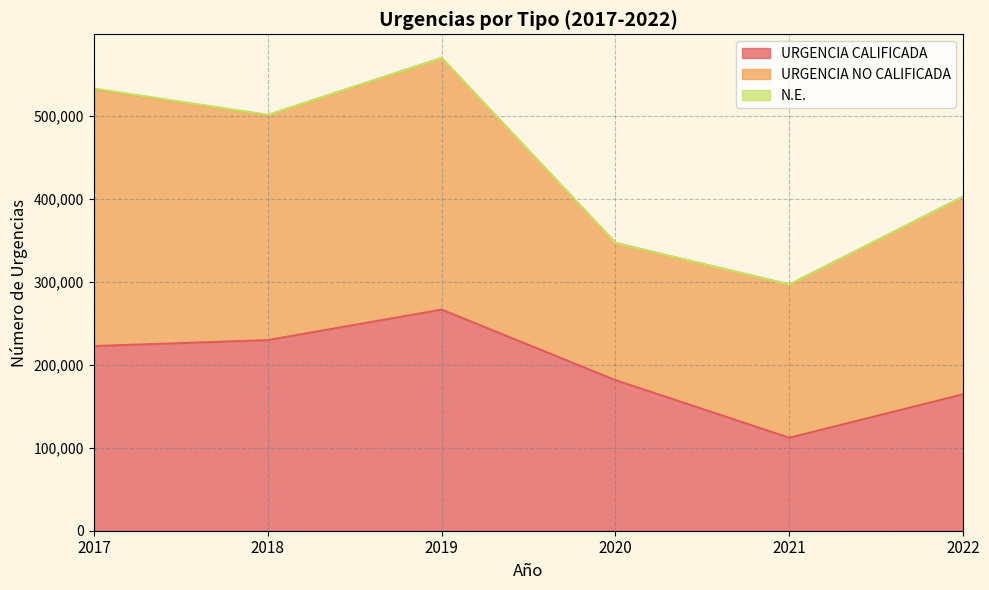

Where is the first local minimum for URGENCIA CALIFICADA?

2021